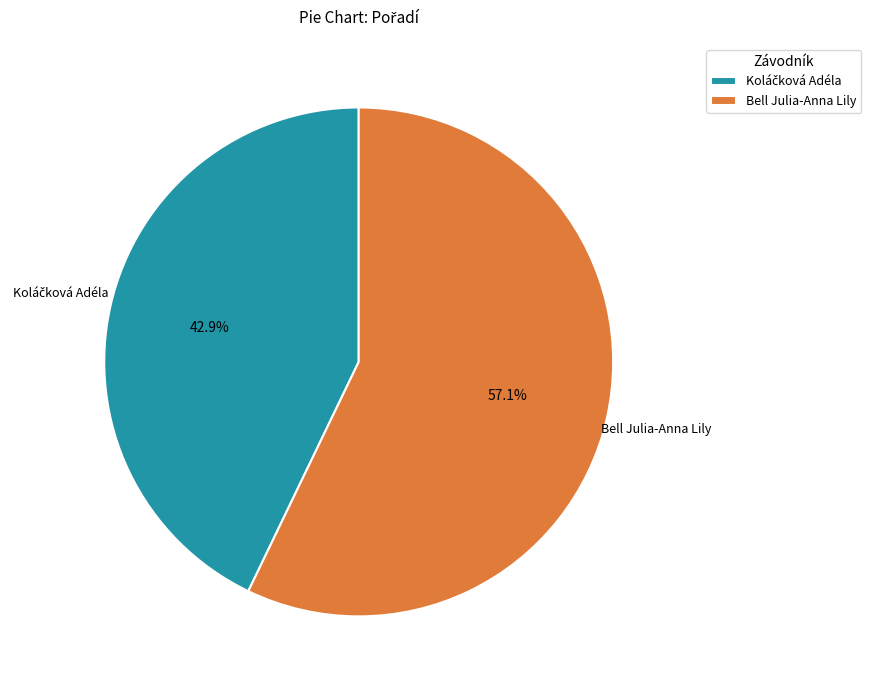

Which category has the biggest portion of the pie?

Bell Julia-Anna Lily